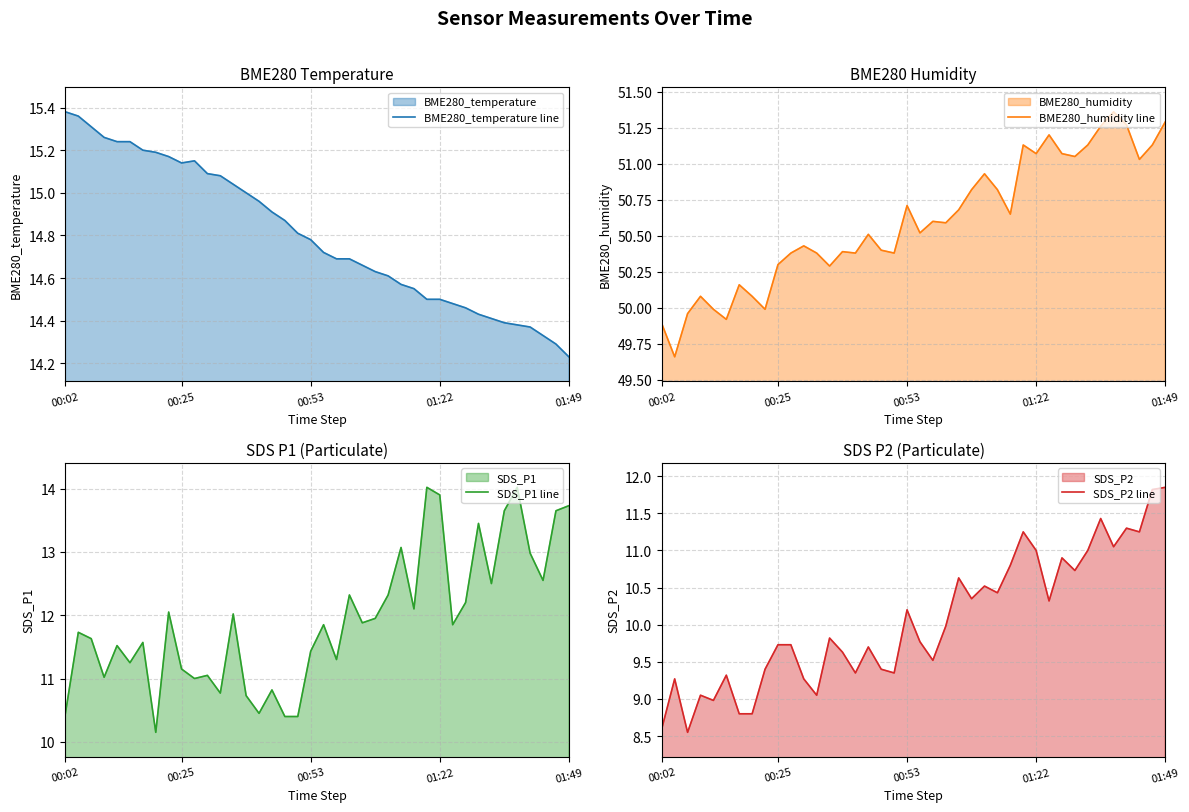

Is the value of BME280_humidity line at 13 greater than the value of SDS_P2 line at 6?

Yes